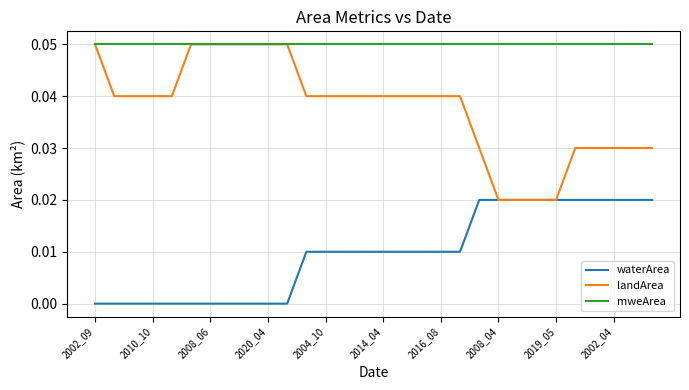

Rank the series by their average value, from highest to lowest.

mweArea, landArea, waterArea